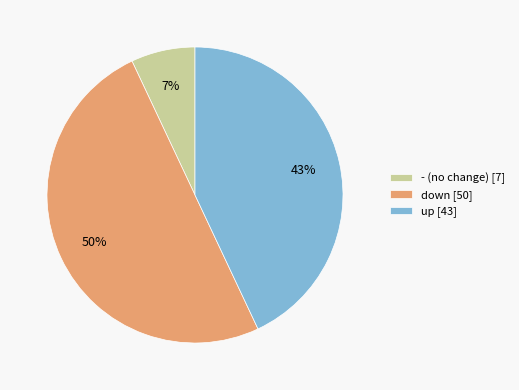

What percentage is the - (no change) [7] slice, to the nearest percent?

7%